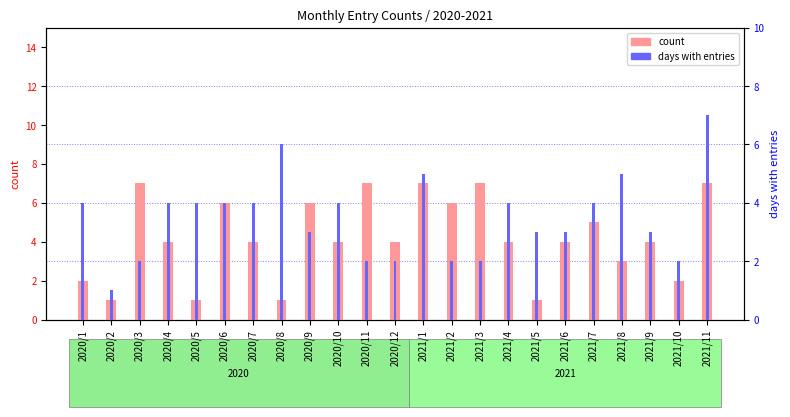

Reading left to right, list all the values displayed in this chart.

count: 2	1	7	4	1	6	4	1	6	4	7	4	7	6	7	4	1	4	5	3	4	2	7
days in month with entries: 4	1	2	4	4	4	4	6	3	4	2	2	5	2	2	4	3	3	4	5	3	2	7